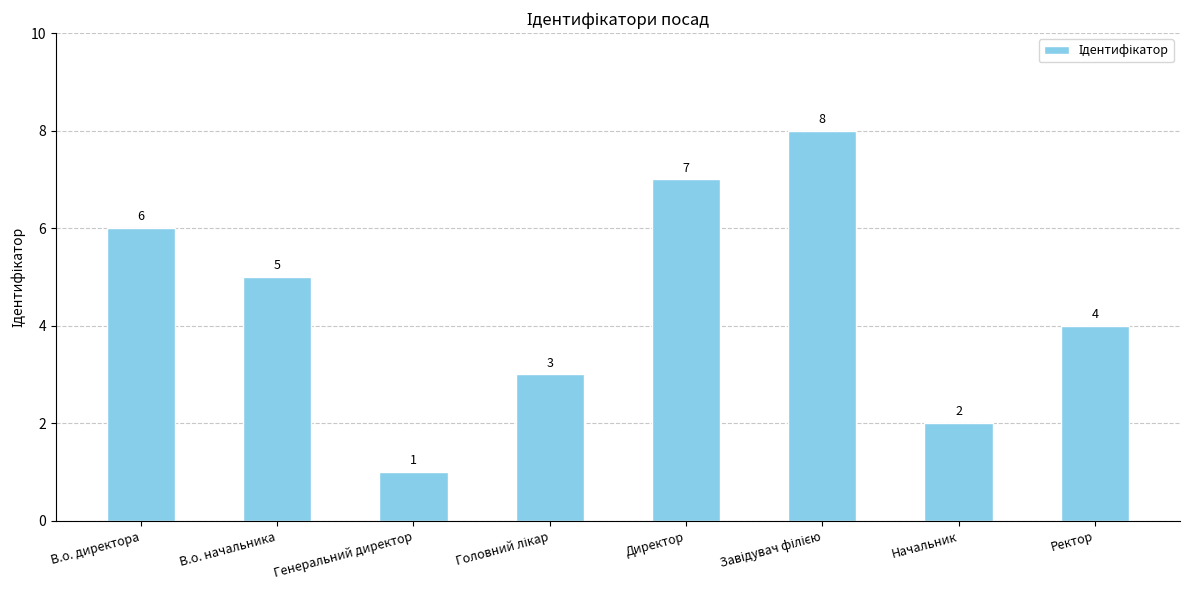

What is the change in value from Директор to Начальник?

-5